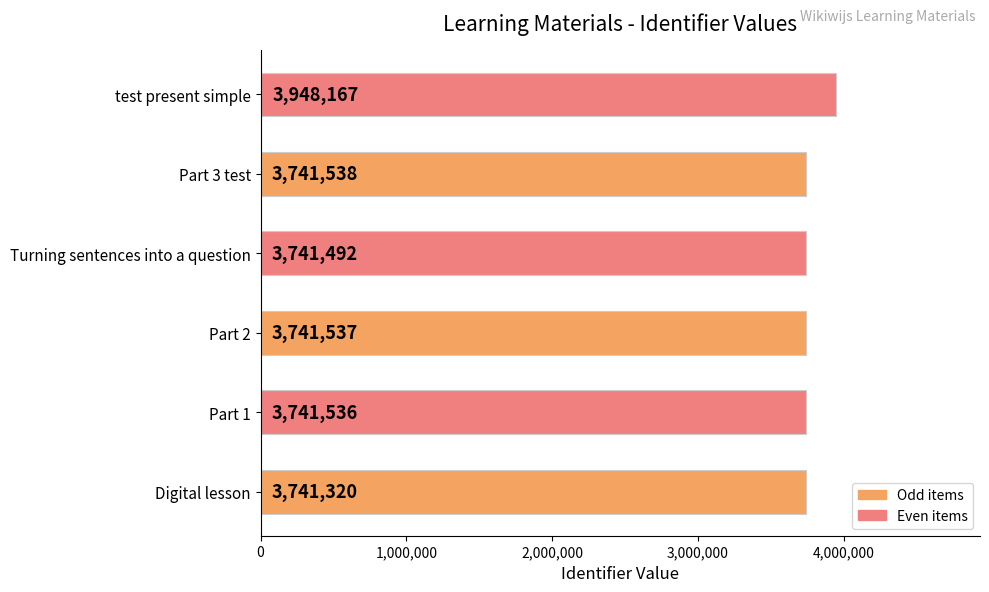

The value at Turning sentences into a question is 6085679. True or false?

False